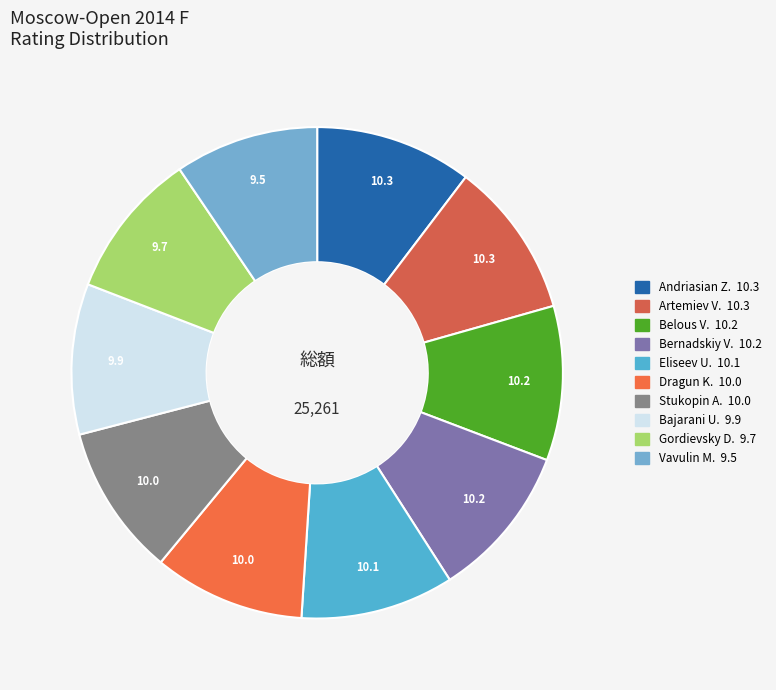

Count the number of slices in the pie.

10